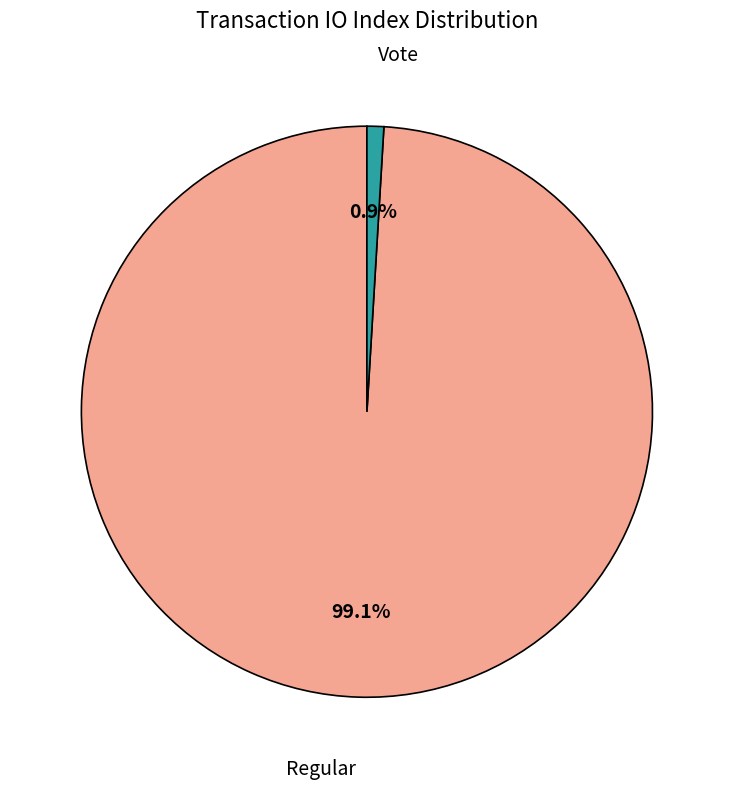

What percentage is the Vote slice, to the nearest percent?

1%